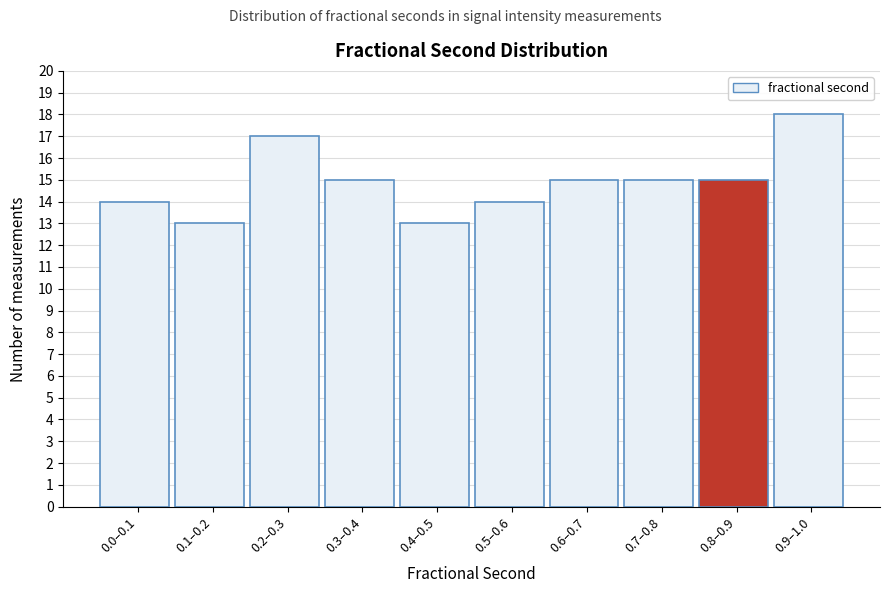

Reading left to right, transcribe all the data shown in this chart.

14	13	17	15	13	14	15	15	15	18